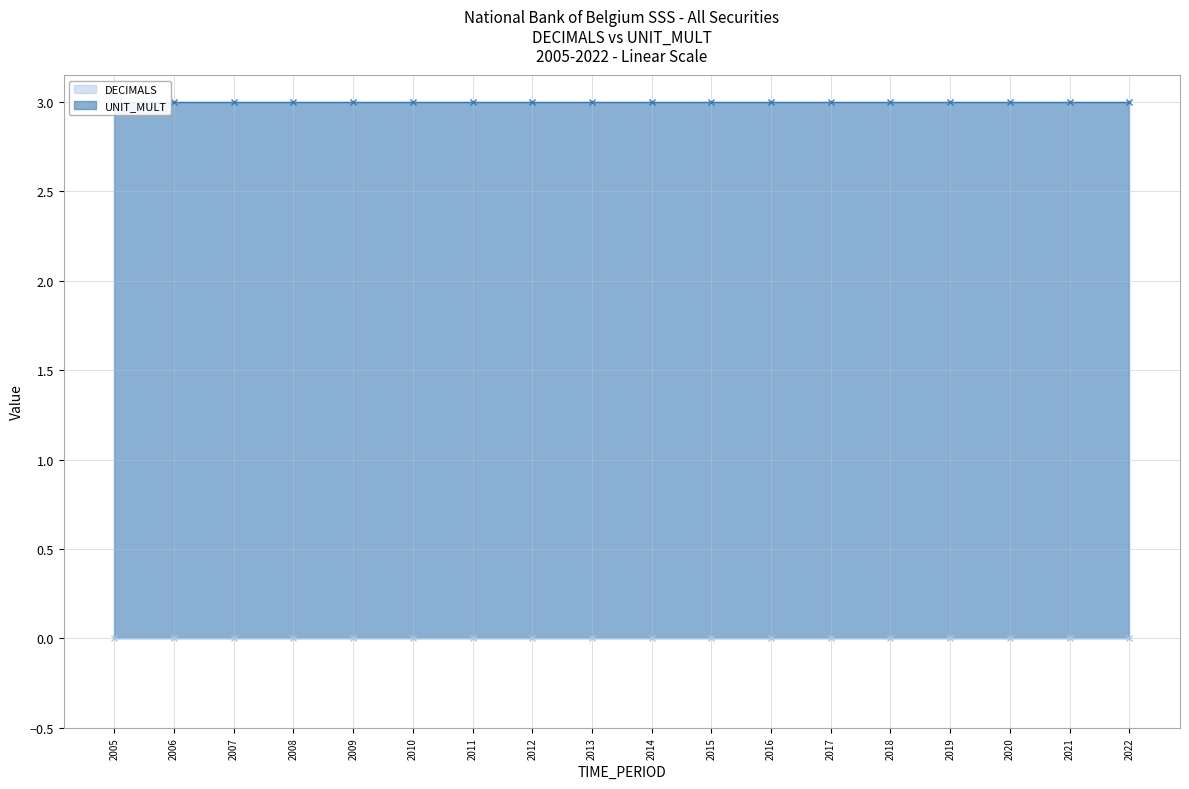

Which series has the largest total across all categories?

UNIT_MULT